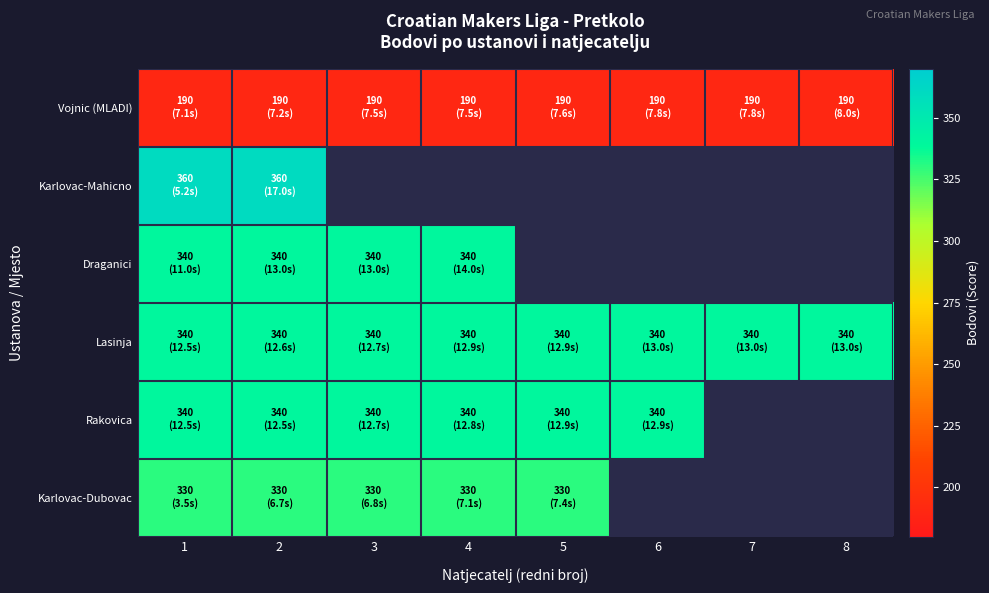

At 4, list the series in order from smallest to largest.

Vojnic (MLADI), Karlovac-Mahicno, Karlovac-Dubovac, Draganici, Lasinja, Rakovica